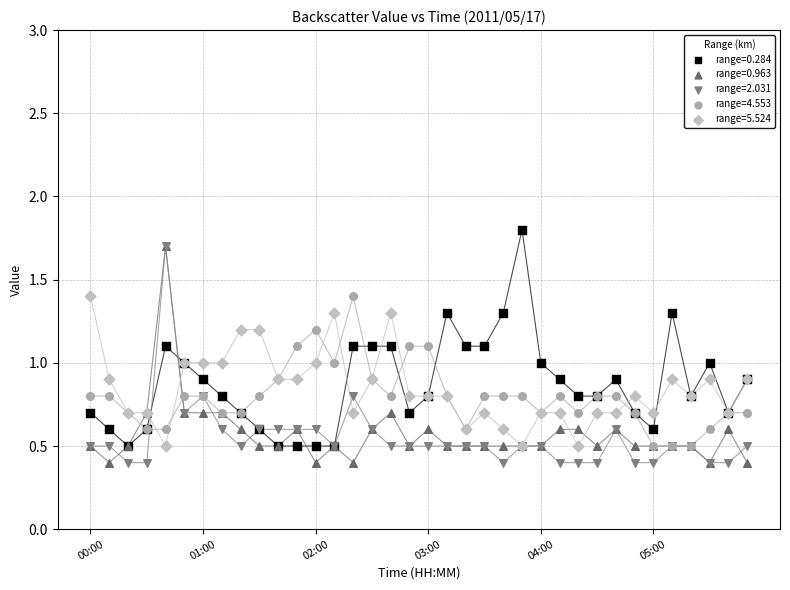

What are all the series names shown in the legend?

range=0.284, range=0.963, range=2.031, range=4.553, range=5.524